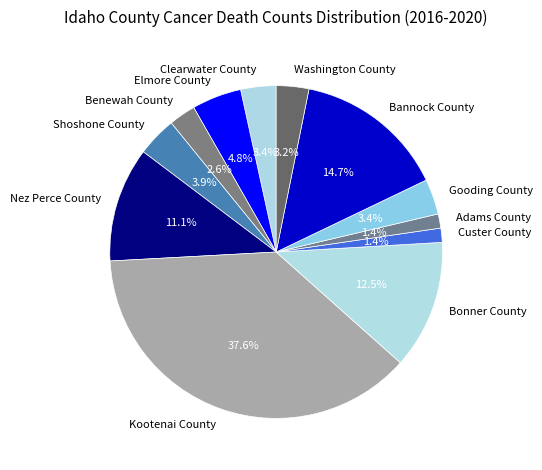

What is the largest slice in the pie chart?

Kootenai County